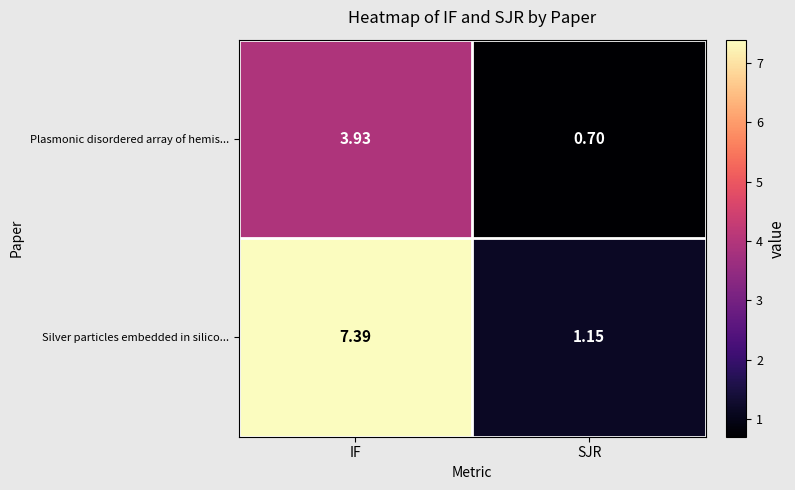

Which series has the largest total across all categories?

Silver particles embedded in silico...